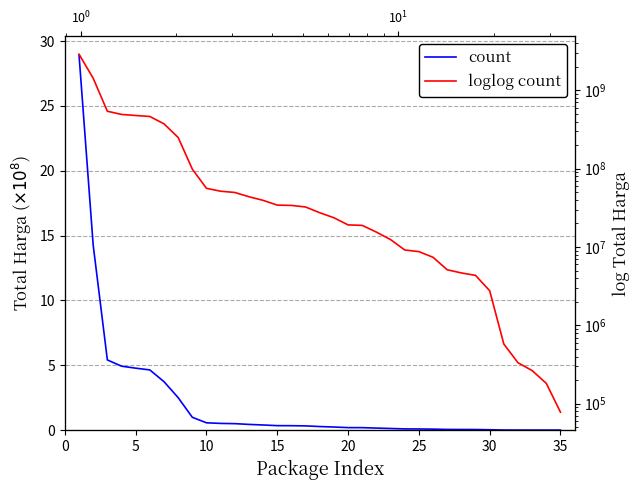

Does the chart have visible grid lines?

Yes